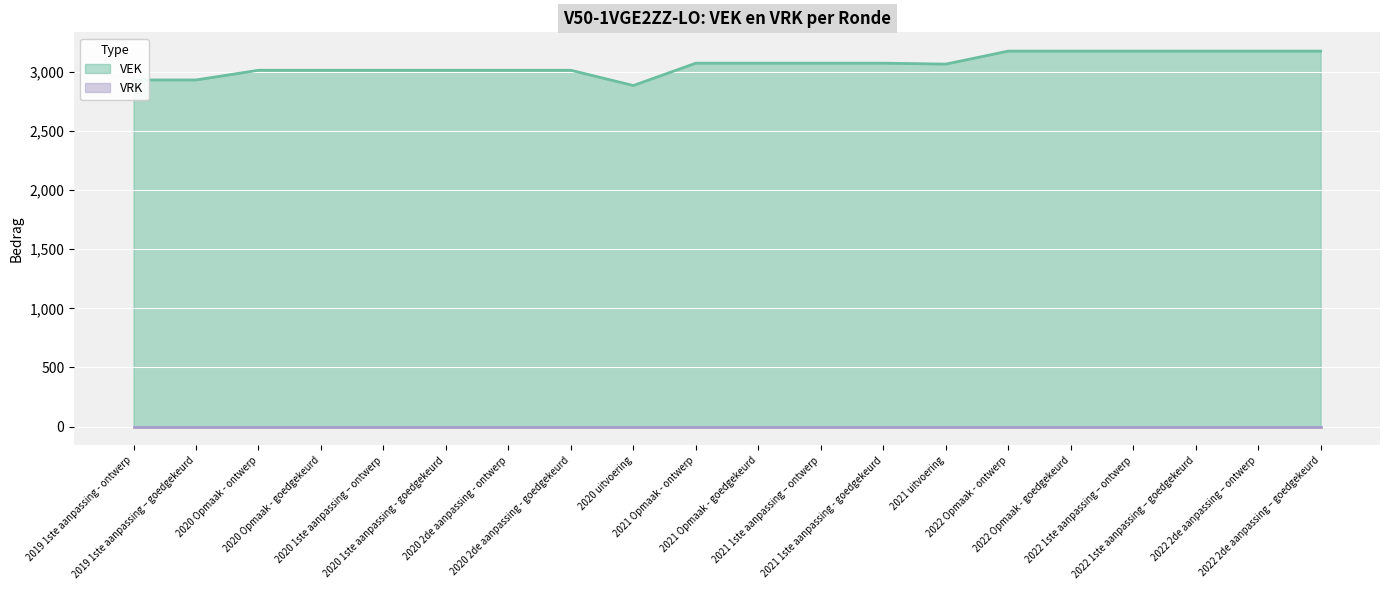

At which category does the chart reach its peak across all series?

2022 Opmaak - ontwerp